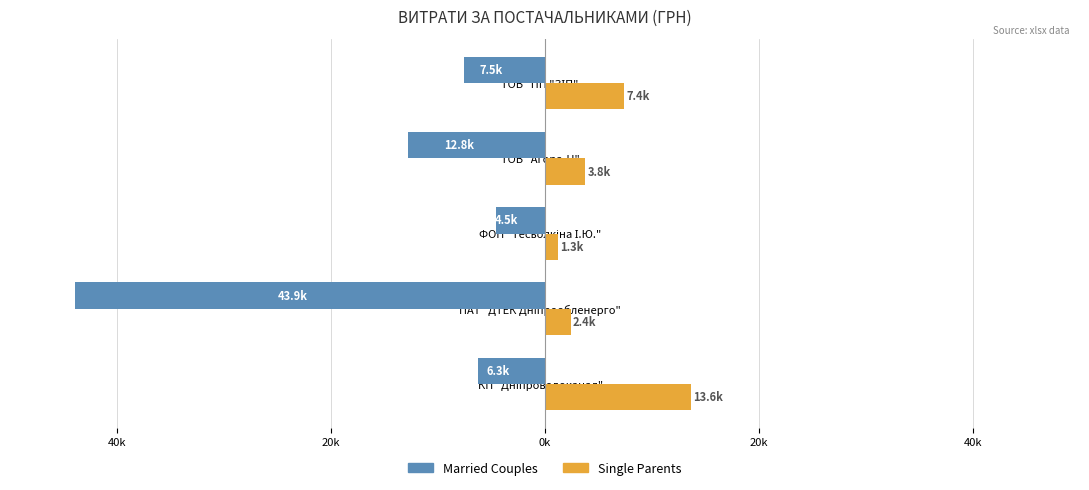

What are all the series names shown in the legend?

Married Couples, Single Parents